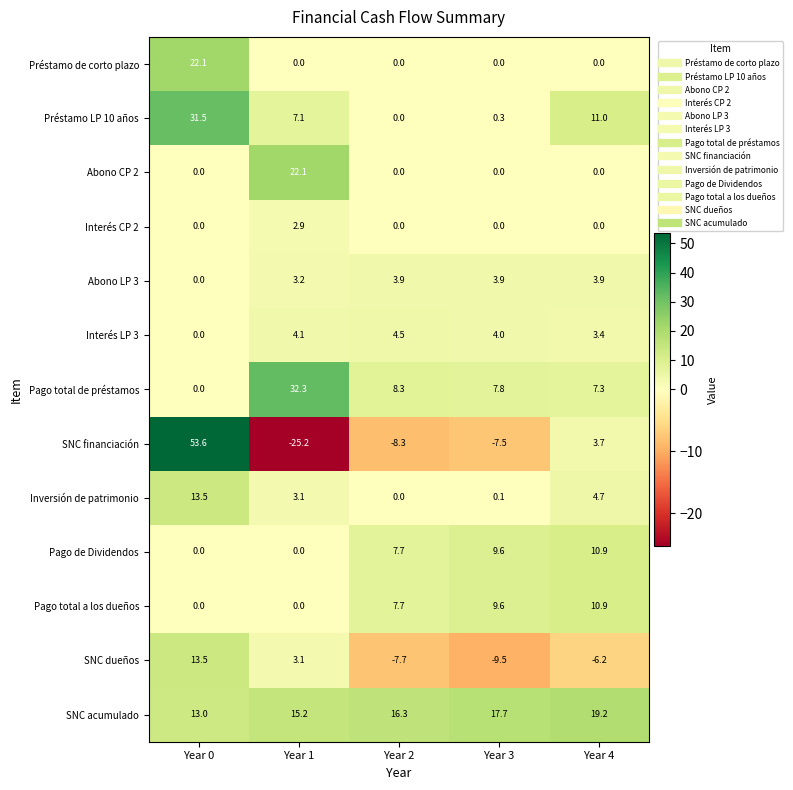

Rank the categories by Inversión de patrimonio value from highest to lowest.

Year 0, Year 4, Year 1, Year 3, Year 2